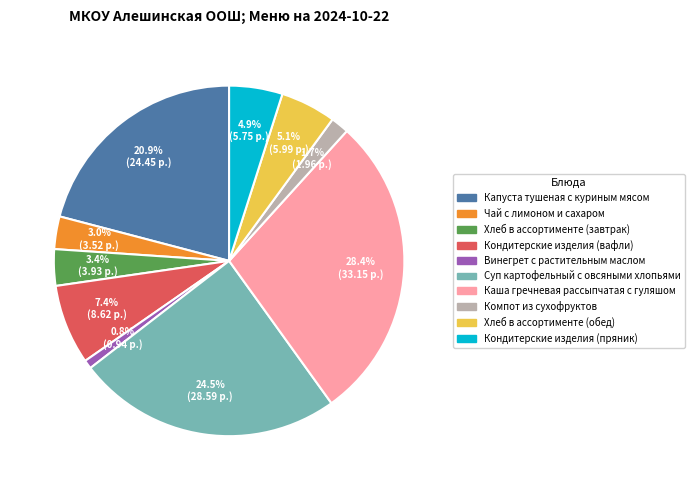

To the nearest percent, what percentage of the pie is Хлеб в ассортименте (завтрак)?

3%